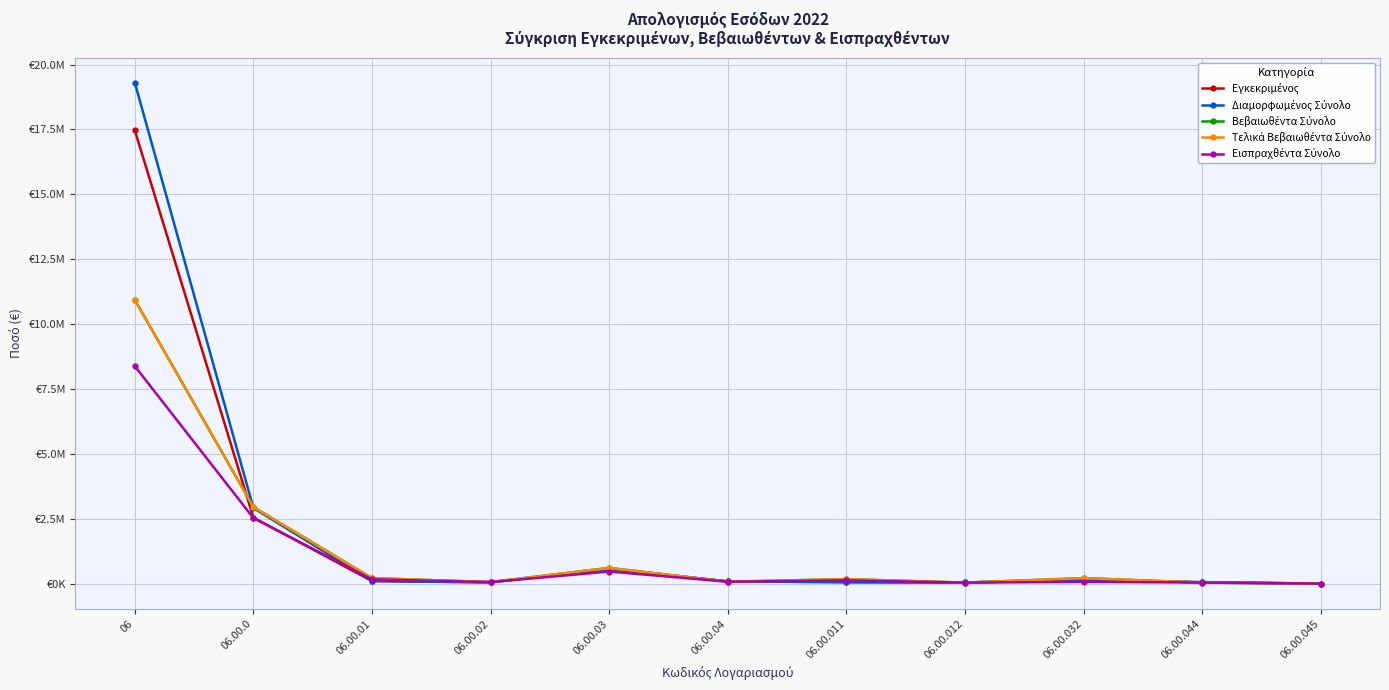

What is the spread (max minus min) of values at 06.00.012?

7507.6